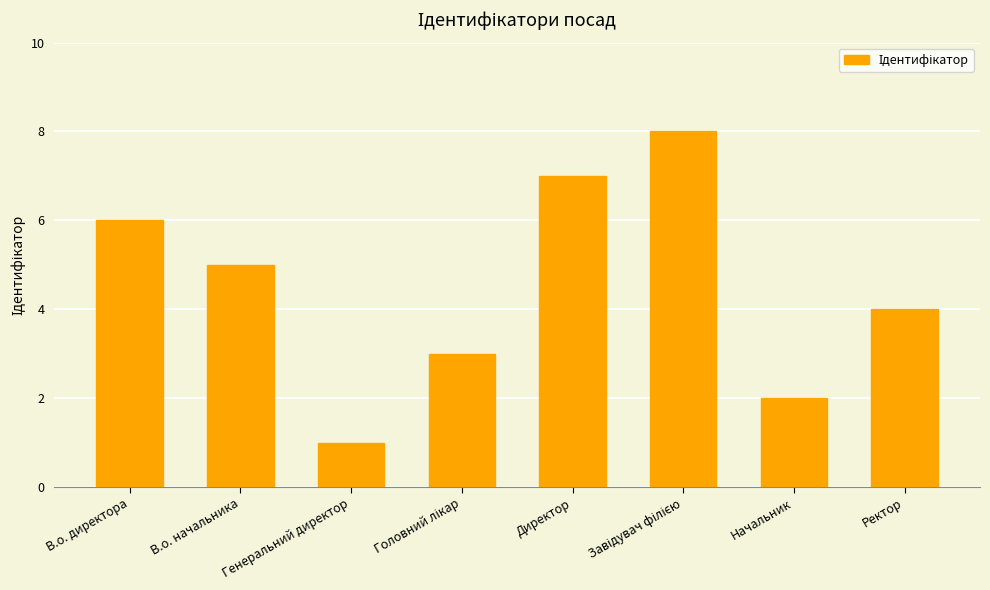

Count the values in the range 3 to 7.

5